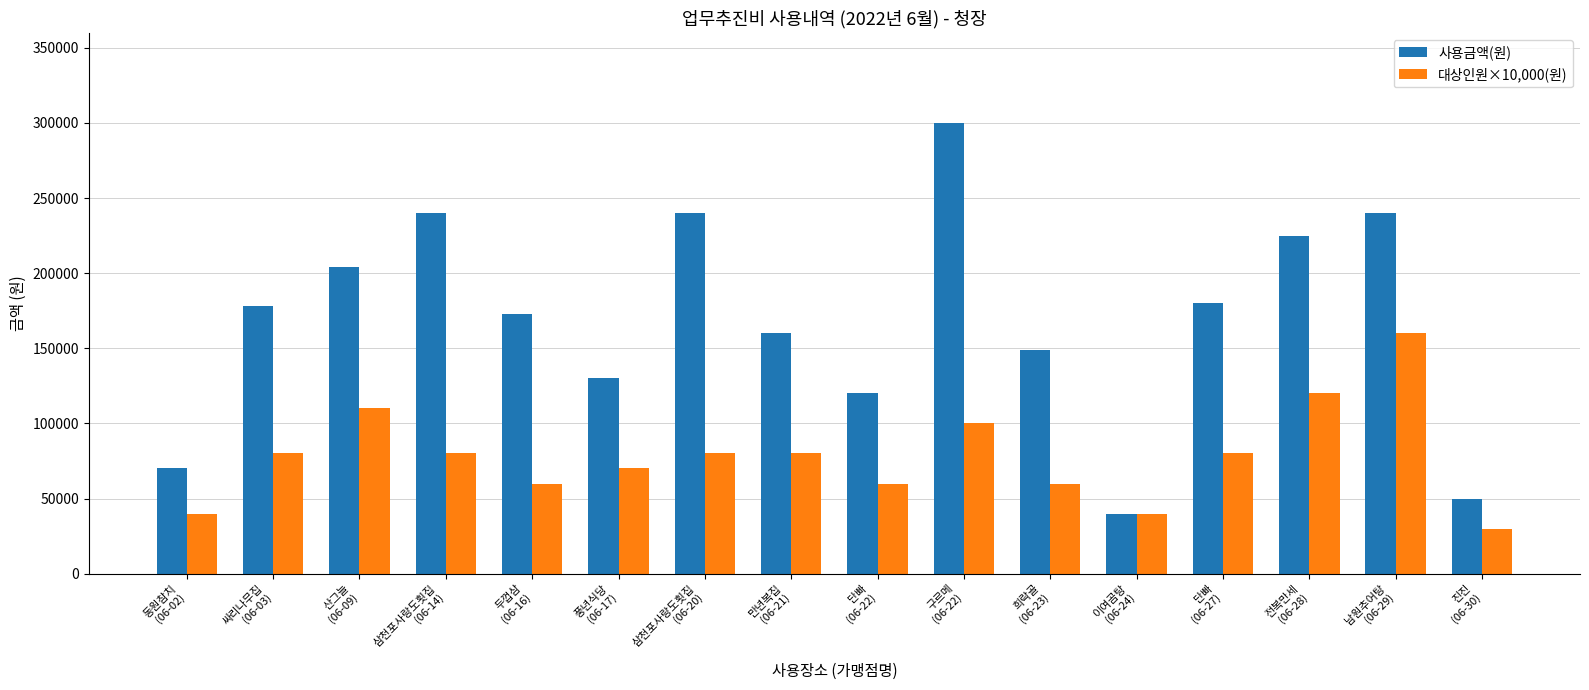

True or false: 대상인원×10,000(원) has a value of 96524 at 풍년식당
(06-17).

False